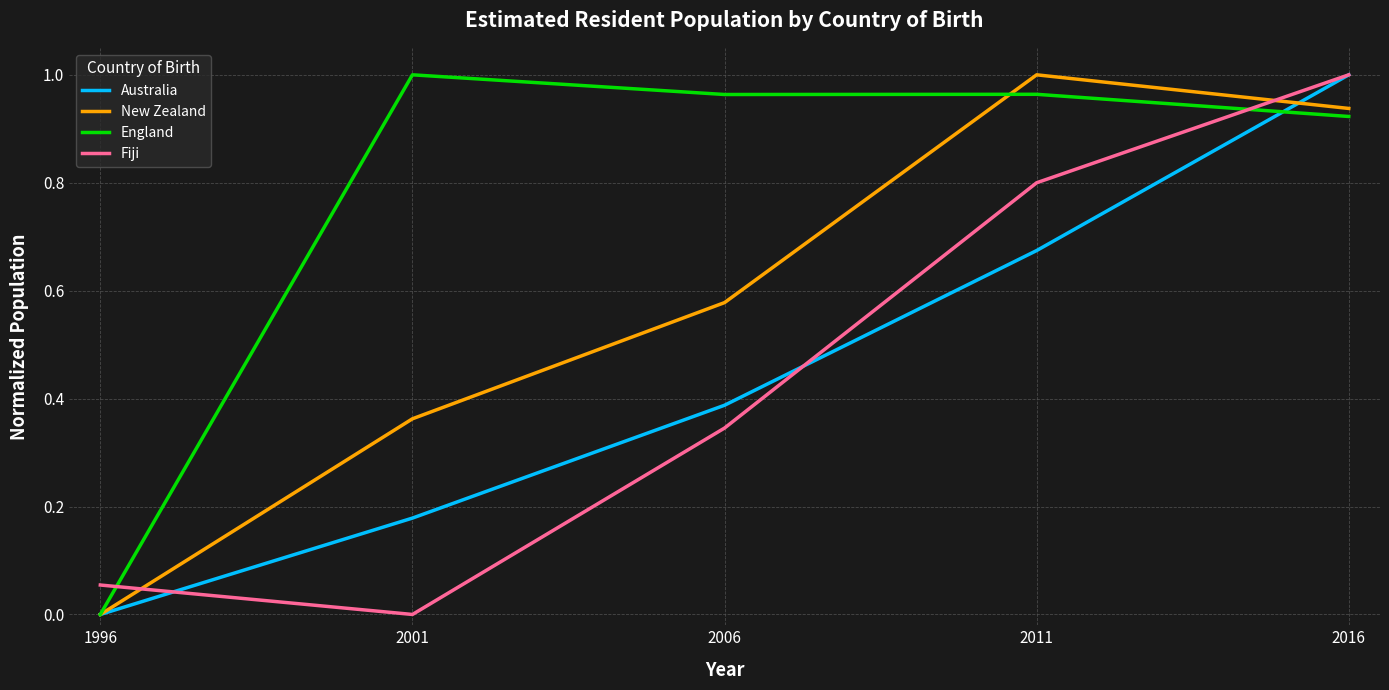

What is the sum of the England values at 2011 and 2001?

2.0